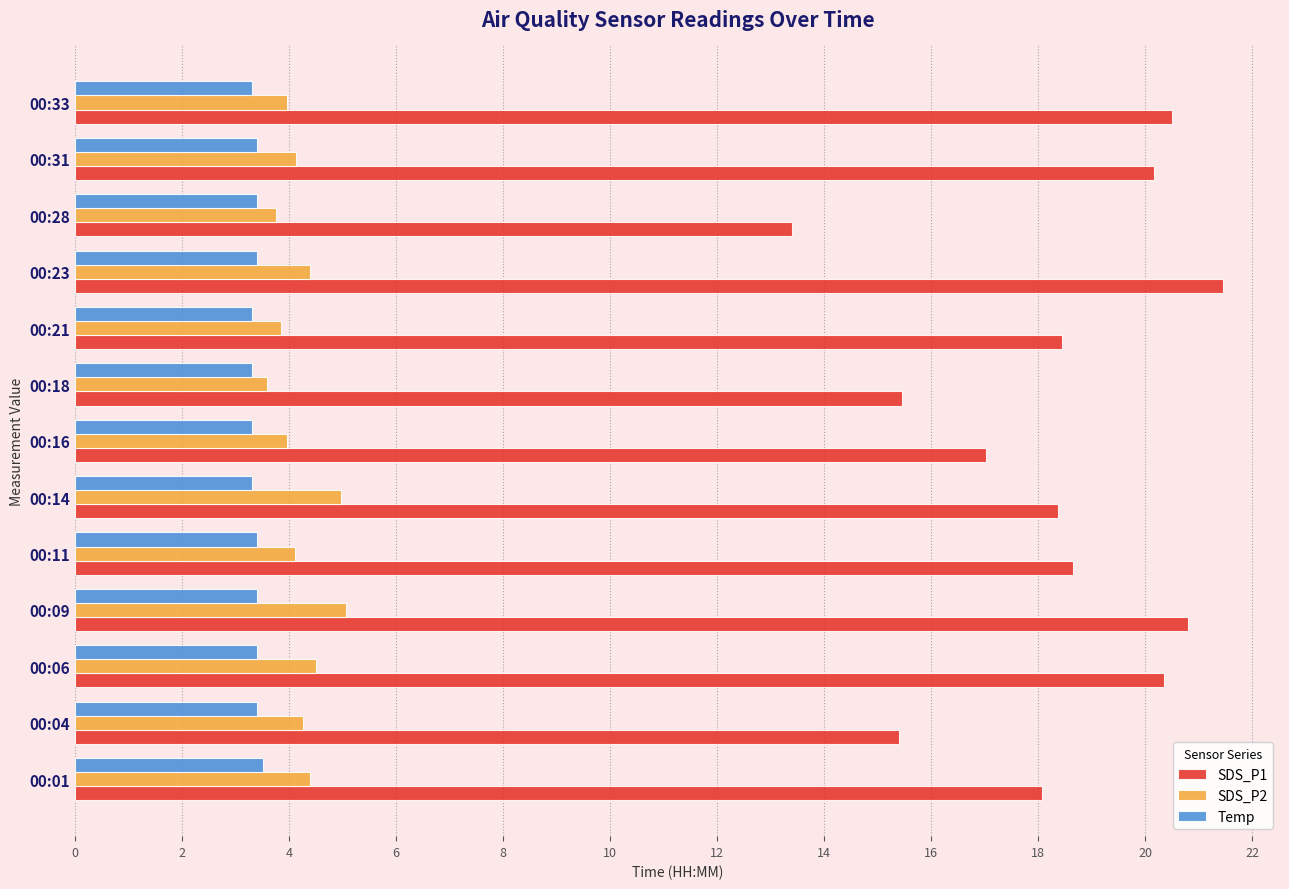

The value of SDS_P1 at 00:21 is 27.2. True or false?

False